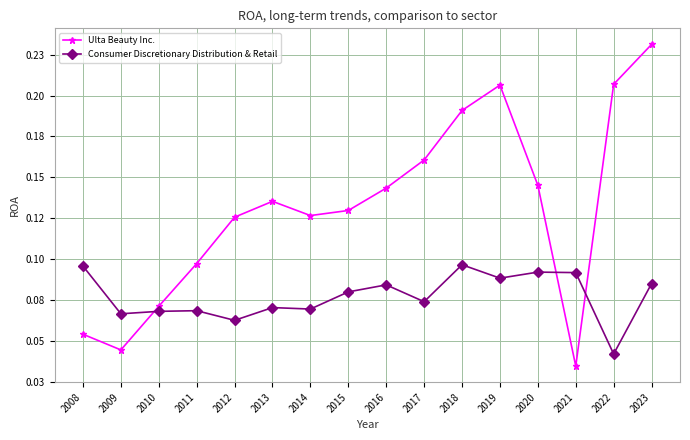

What is the spread (max minus min) of values at 2014?

0.1